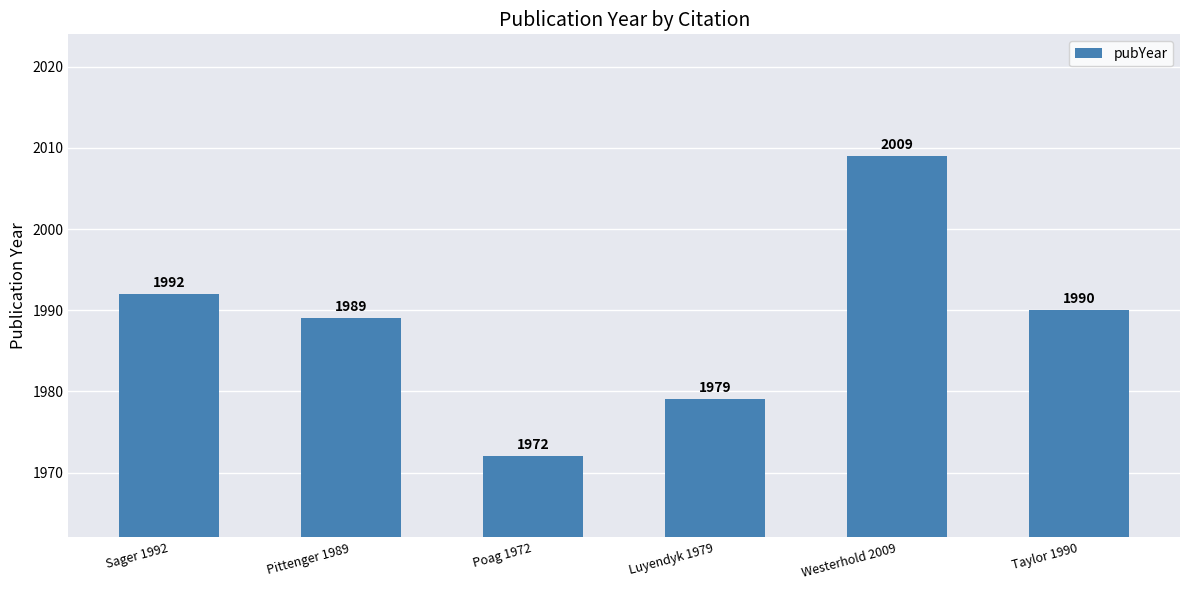

What is the greatest value displayed?

2009